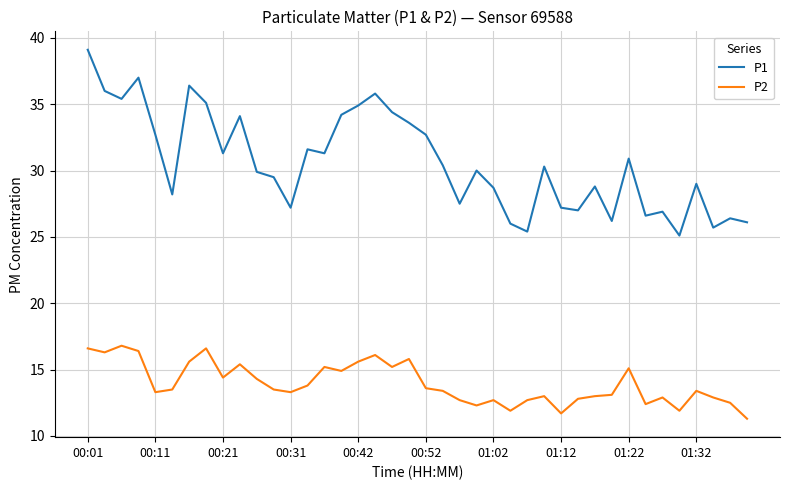

Which series has the largest total across all categories?

P1